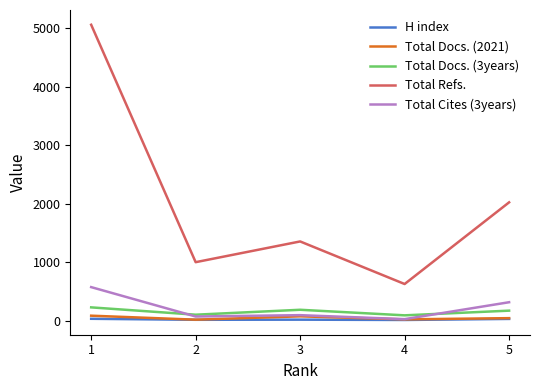

Is the value of Total Docs. (3years) at 3 greater than the value of Total Cites (3years) at 1?

No